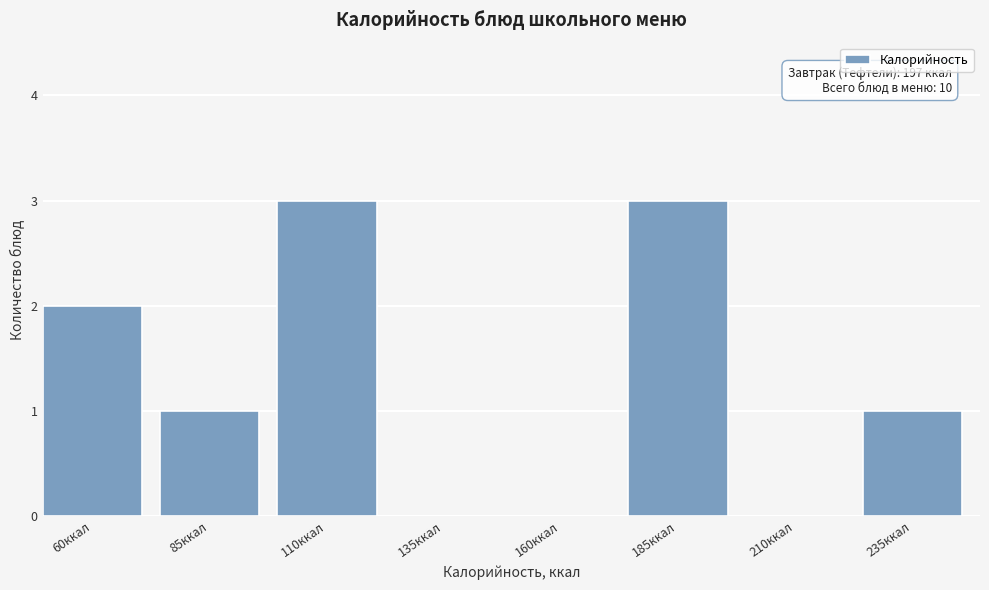

Reading left to right, list all the values displayed in this chart.

60ккал=2	85ккал=1	110ккал=3	135ккал=0	160ккал=0	185ккал=3	210ккал=0	235ккал=1